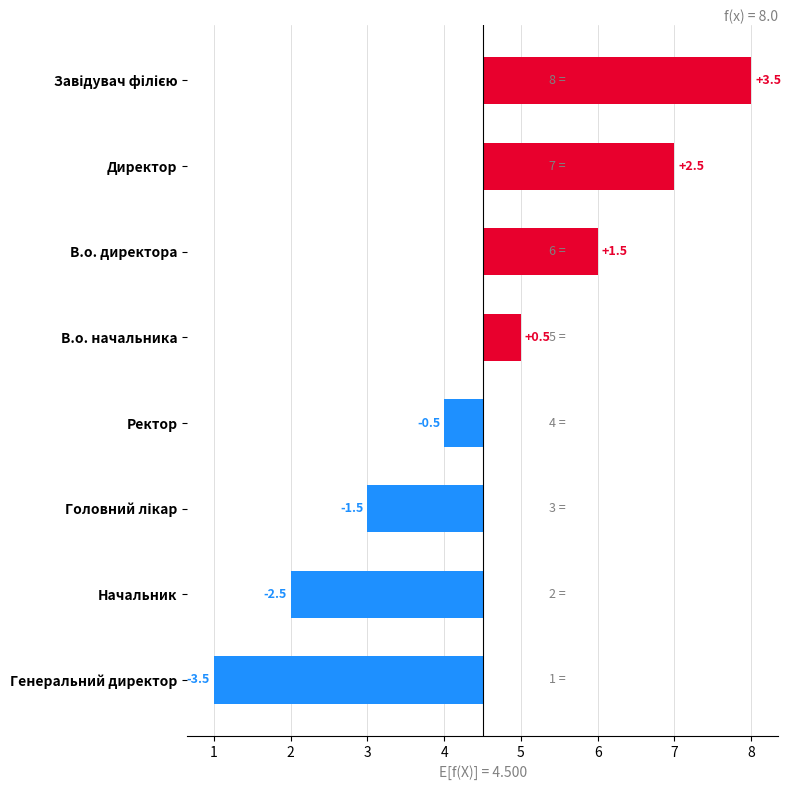

What is the sum of the values at Генеральний директор and В.о. начальника?

-3.0